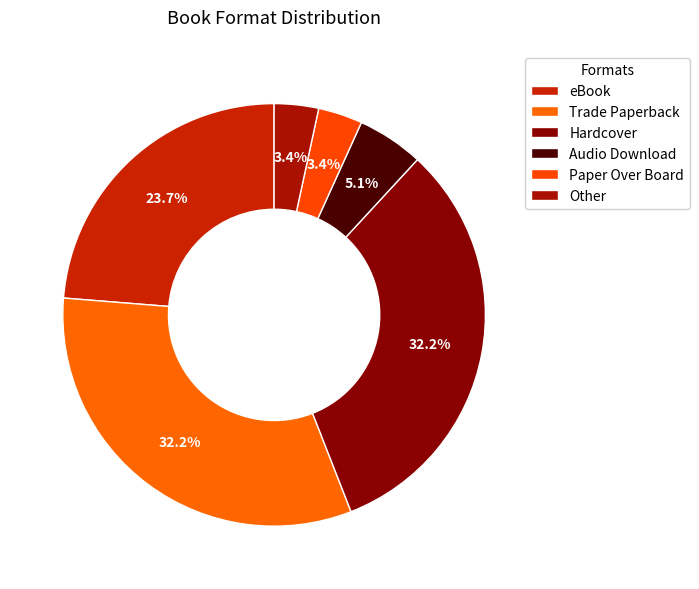

Between Other and Audio Download, which is larger?

Audio Download